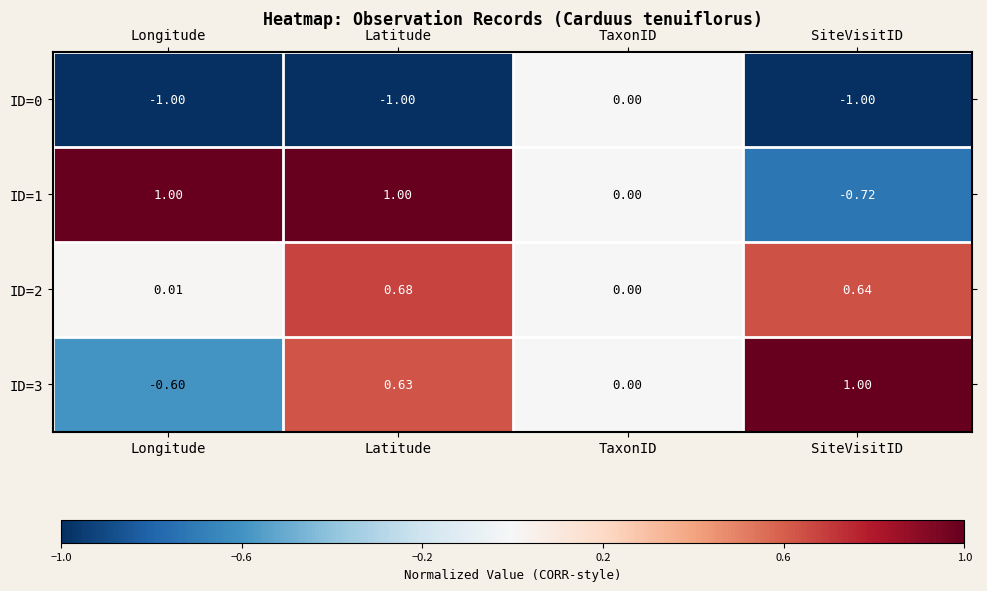

Is the value of ID=2 at SiteVisitID greater than the value of ID=3 at Latitude?

Yes